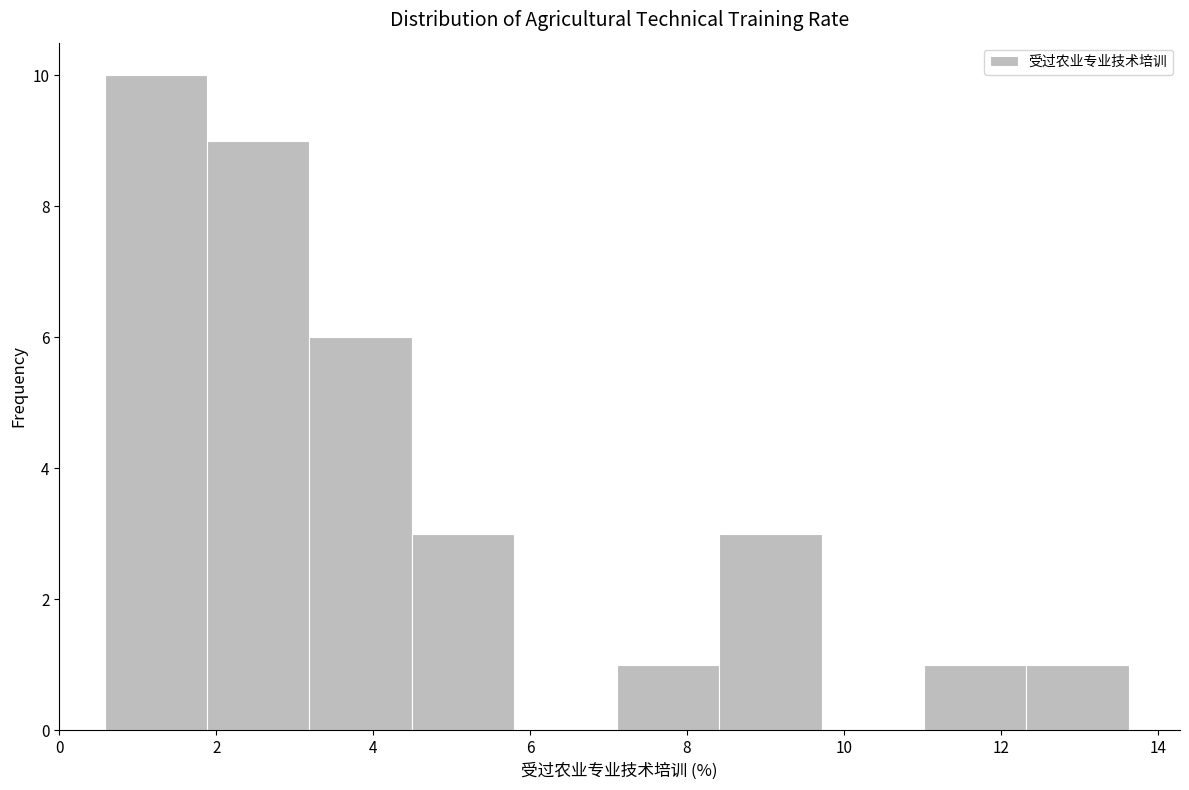

How tall is the bar that spans 11.0 to 12.4 on the x-axis? Neither the bar edges nor the heights are printed on the chart, so give them approximately, as read against the axes.

1